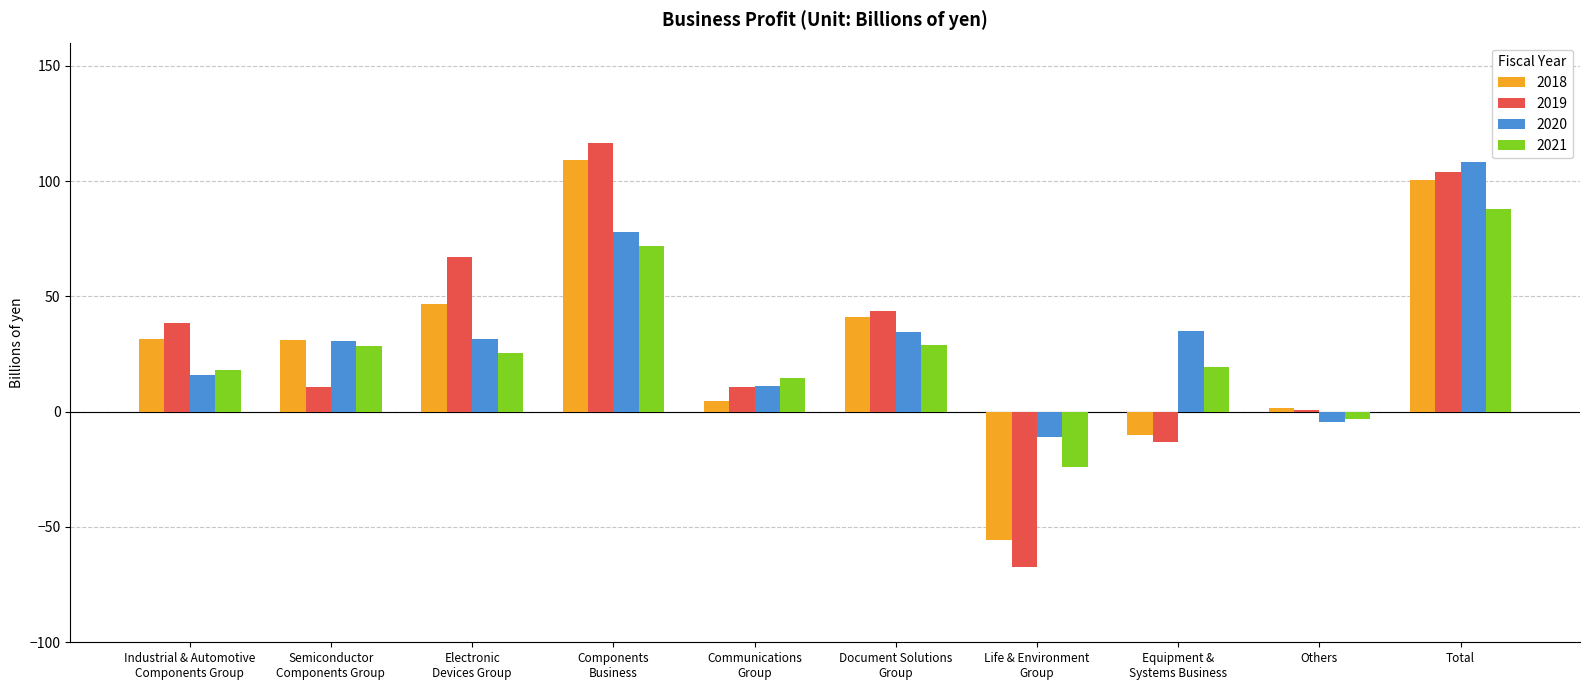

The value of 2018 at Total is 100.3. True or false?

True